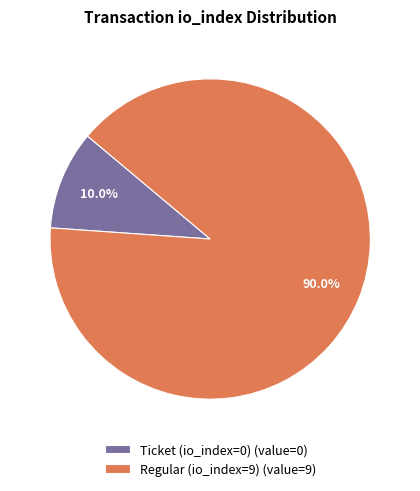

Between Regular (io_index=9) (value=9) and Ticket (io_index=0) (value=0), which is larger?

Regular (io_index=9) (value=9)